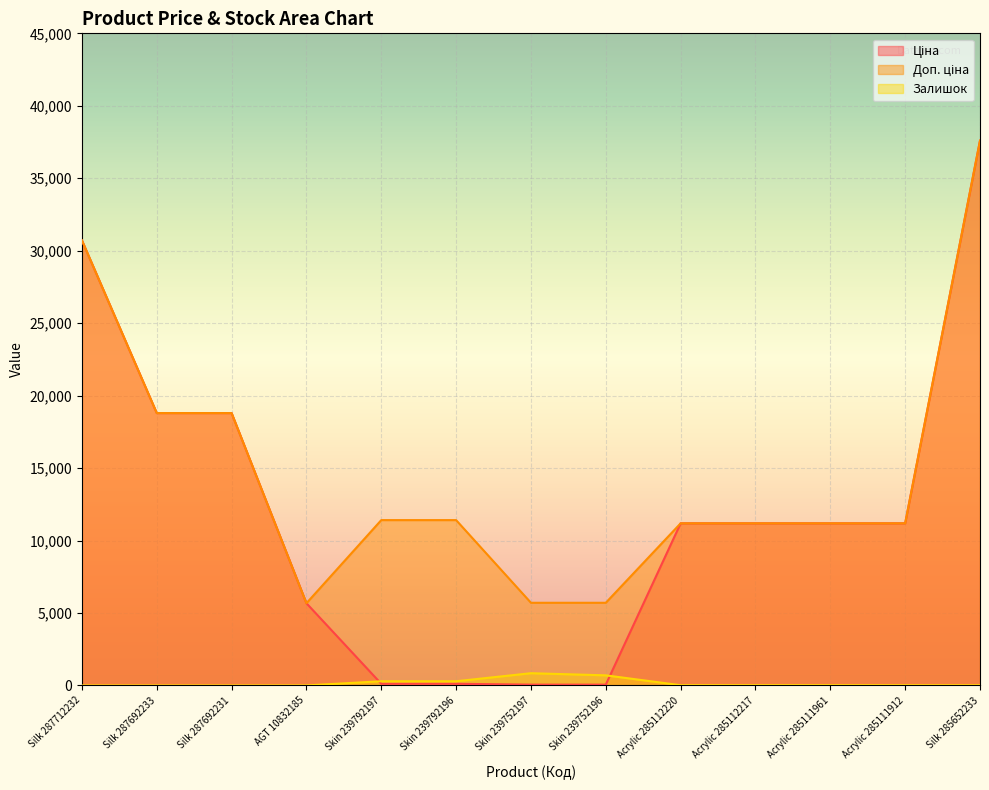

Which series has the largest total across all categories?

Доп. ціна